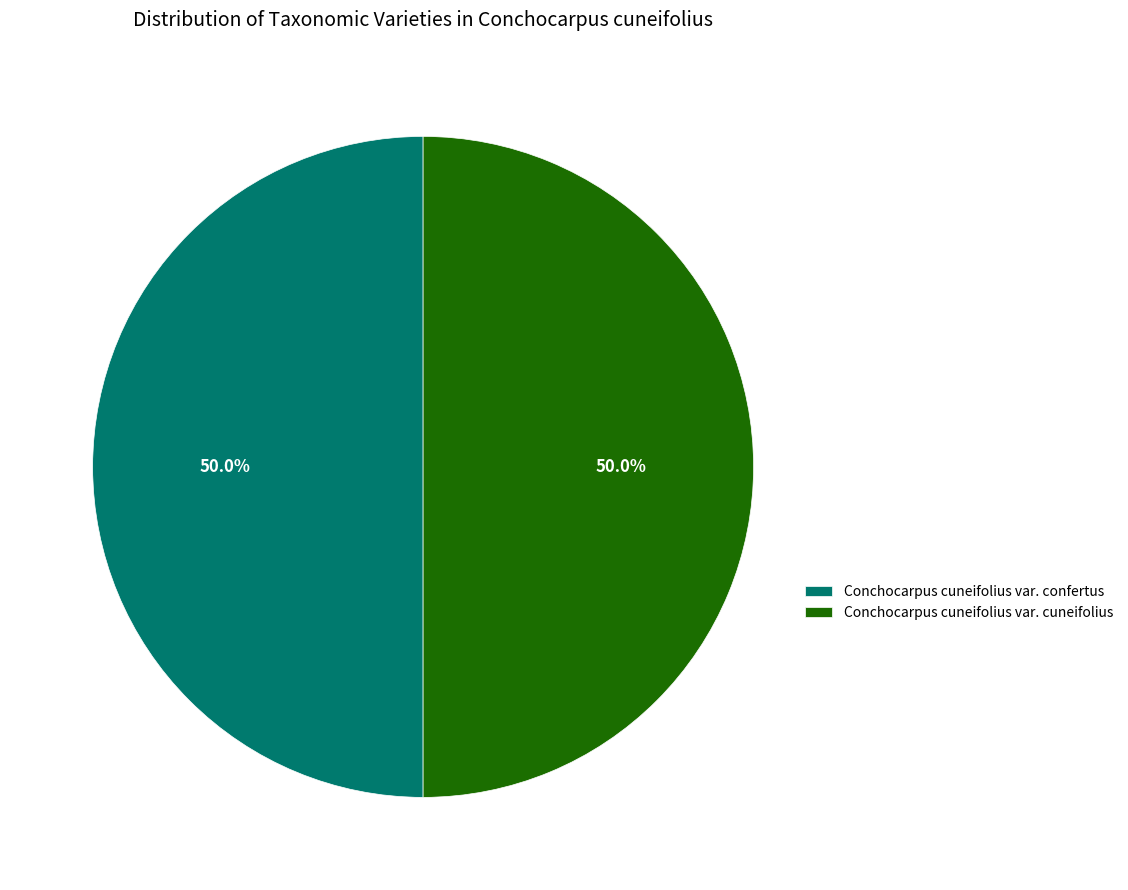

What portion of the pie excludes Conchocarpus cuneifolius var. confertus?

50.0%